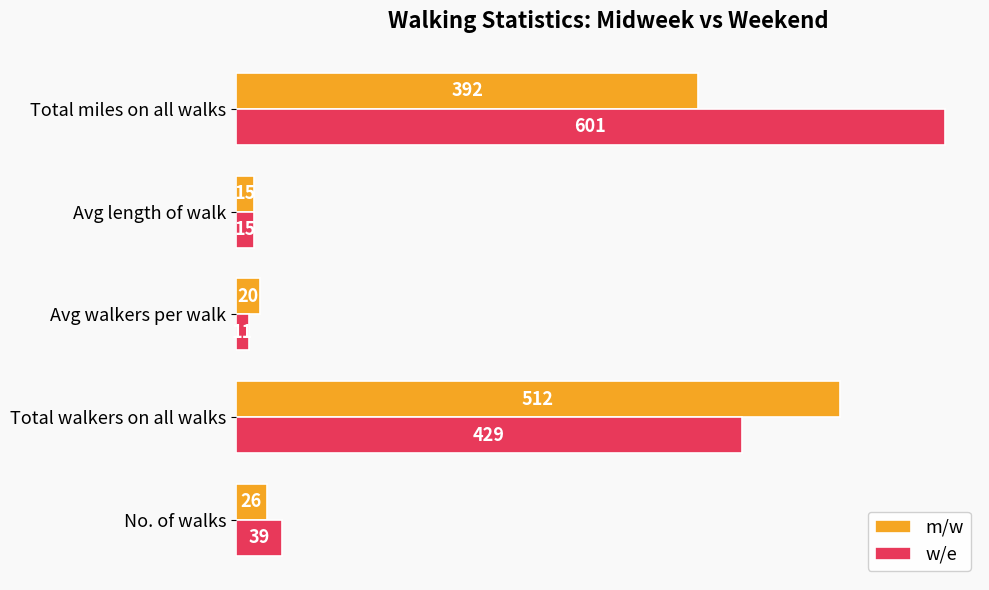

How many series are shown in this chart?

2